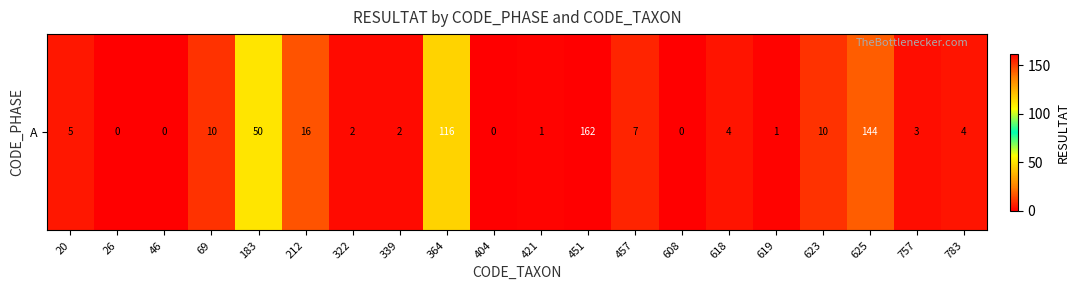

List the labels in order of value, smallest first.

26, 46, 404, 608, 421, 619, 322, 339, 757, 618, 783, 20, 457, 69, 623, 212, 183, 364, 625, 451